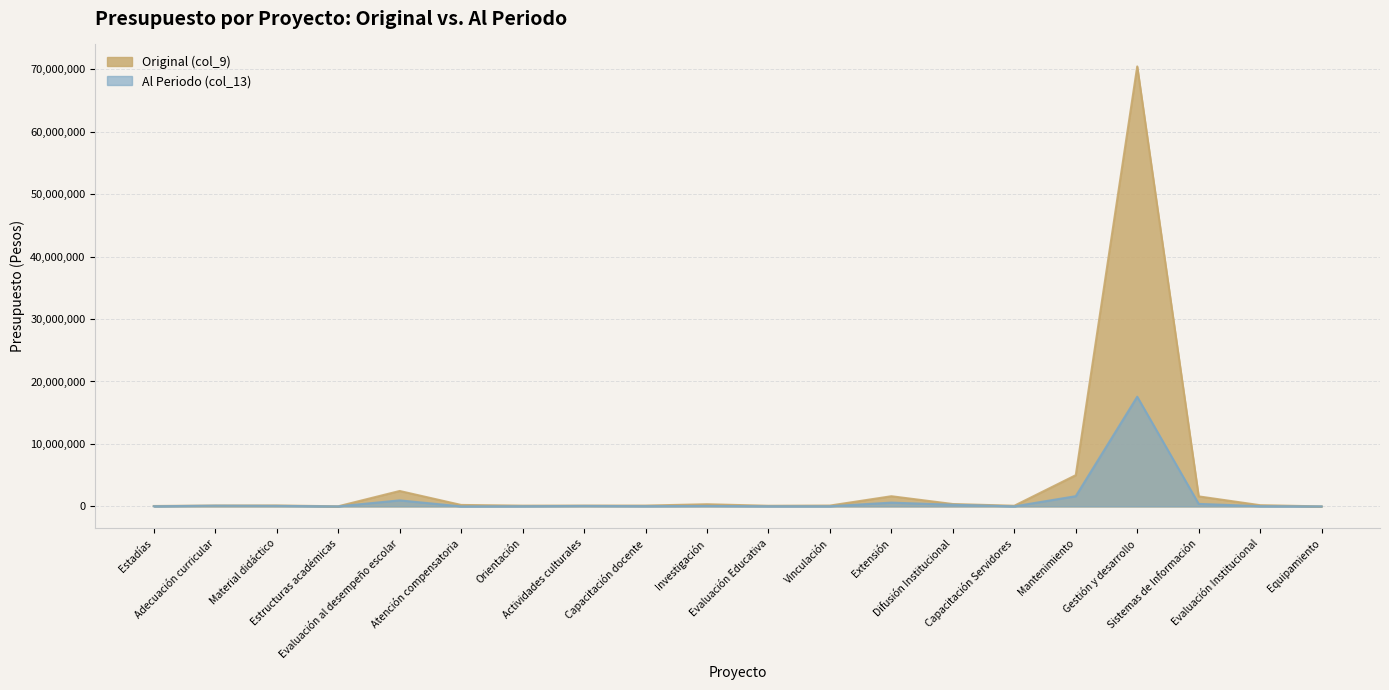

True or false: Original (col_9) has more than 1 interior local peaks.

True